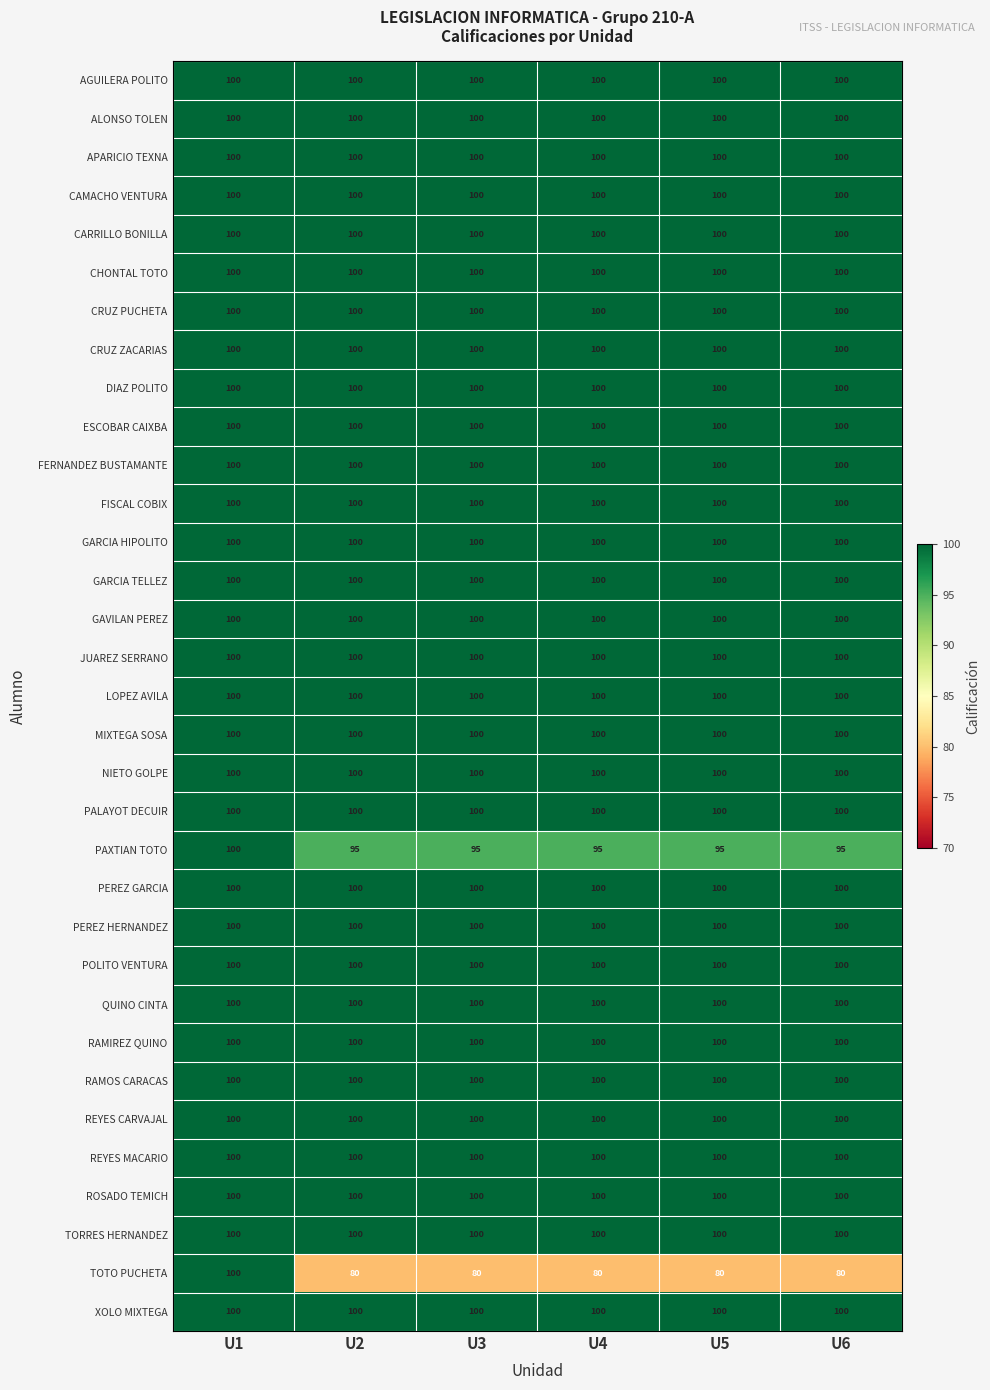

The CAMACHO VENTURA series shows 100 at U6. True or false?

True